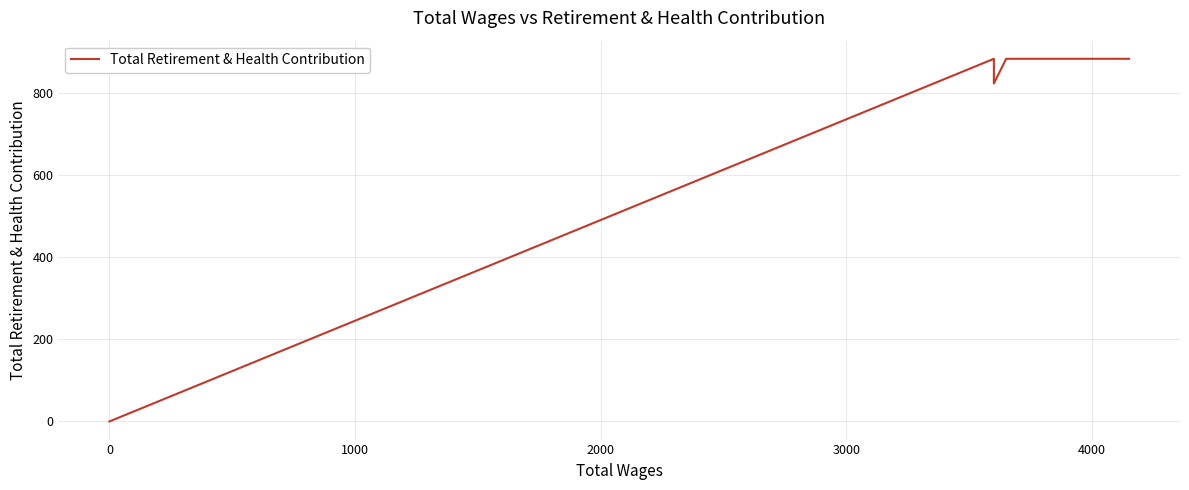

Between 2000 and 0, which is larger?

2000